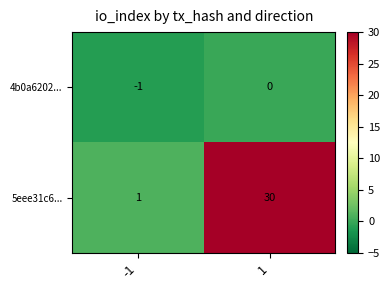

Is it true that 5eee31c6... equals 1 at -1?

True